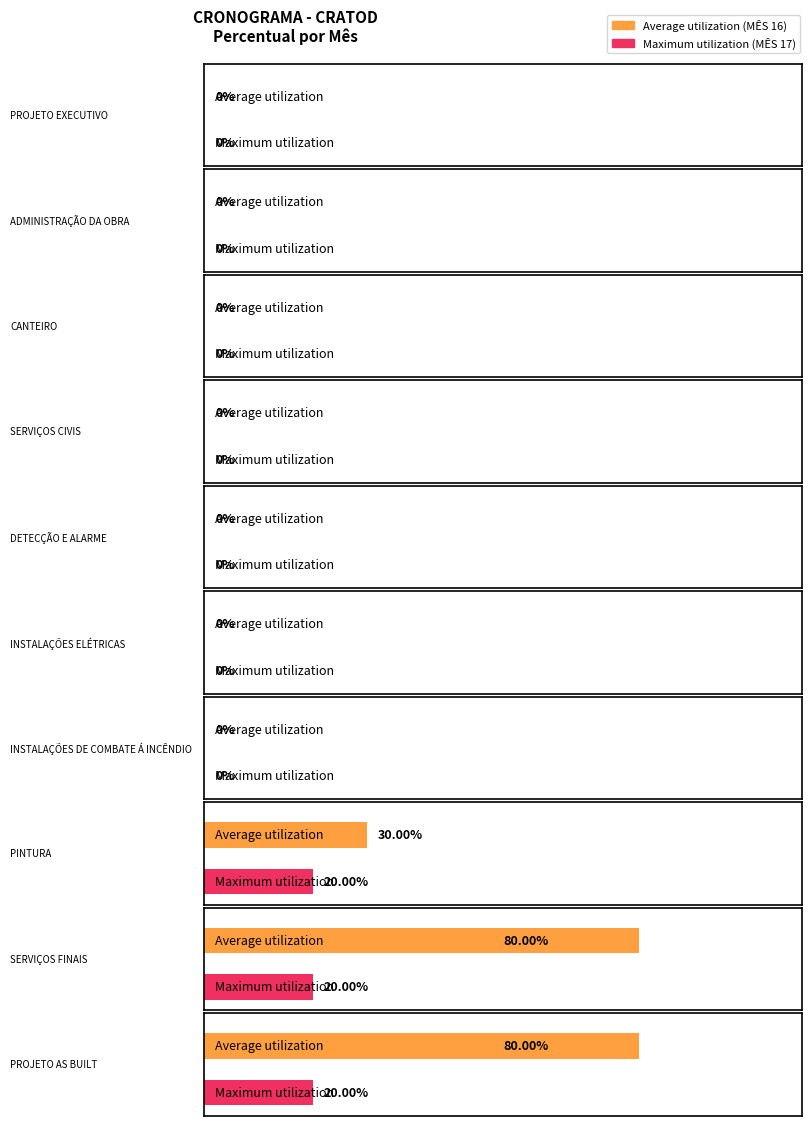

Which category has the highest value in the MÊS 16 series?

SERVIÇOS FINAIS